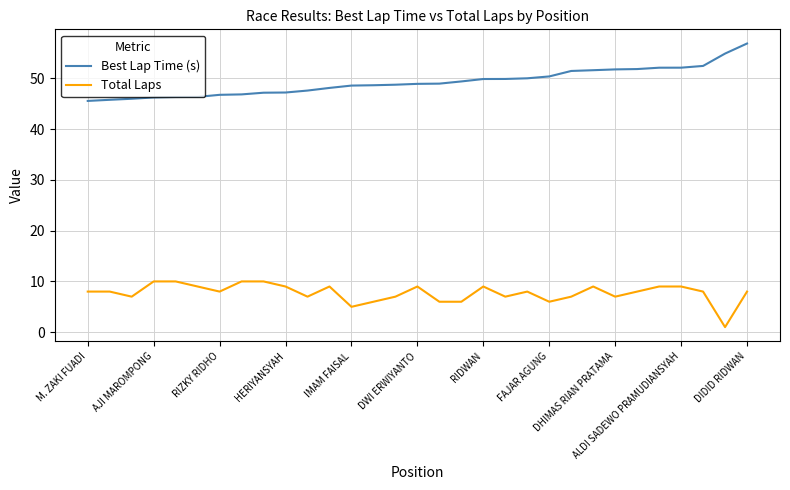

What is the minimum value for Best Lap Time (s)?

45.6